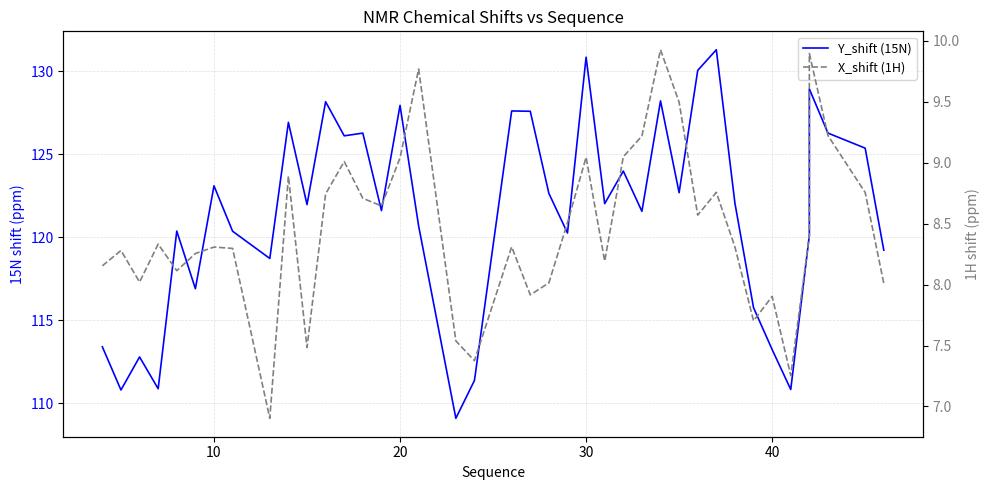

Is this an area chart (filled region under the line)?

No